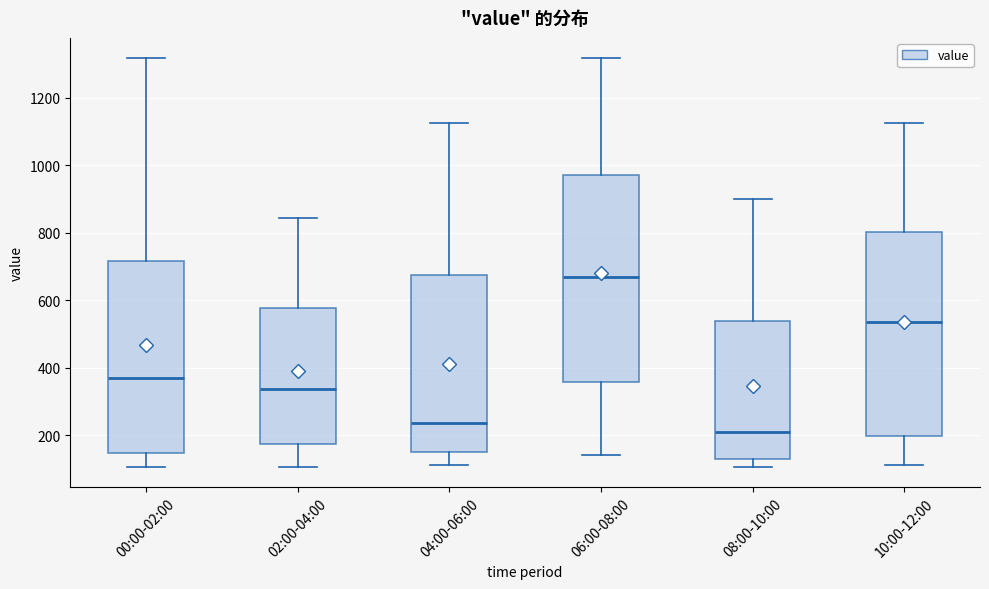

Which box's median line is the highest?

06:00-08:00